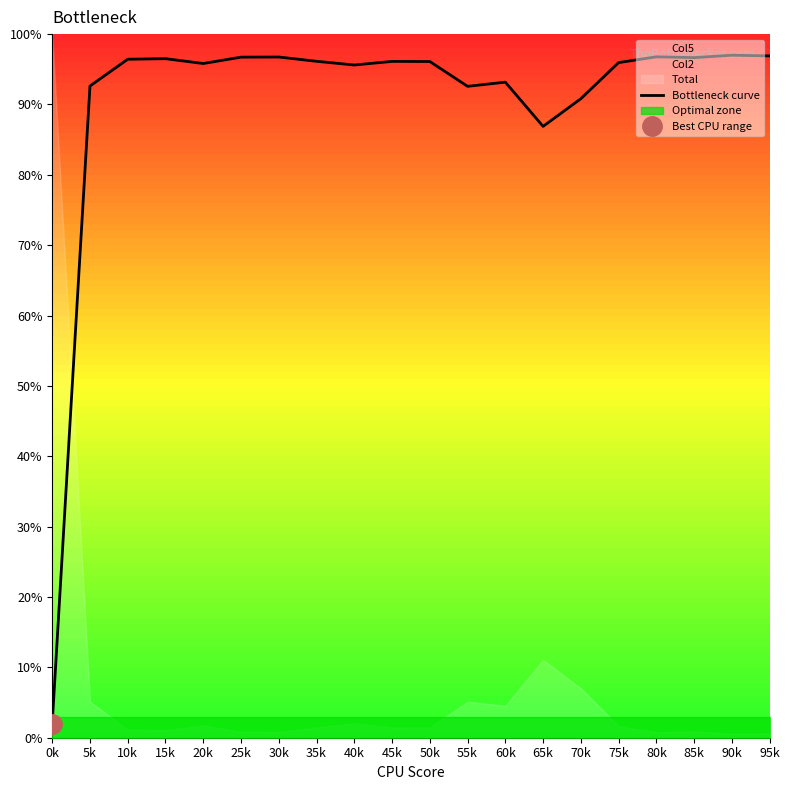

What is the approximate value at 50k?

96.1